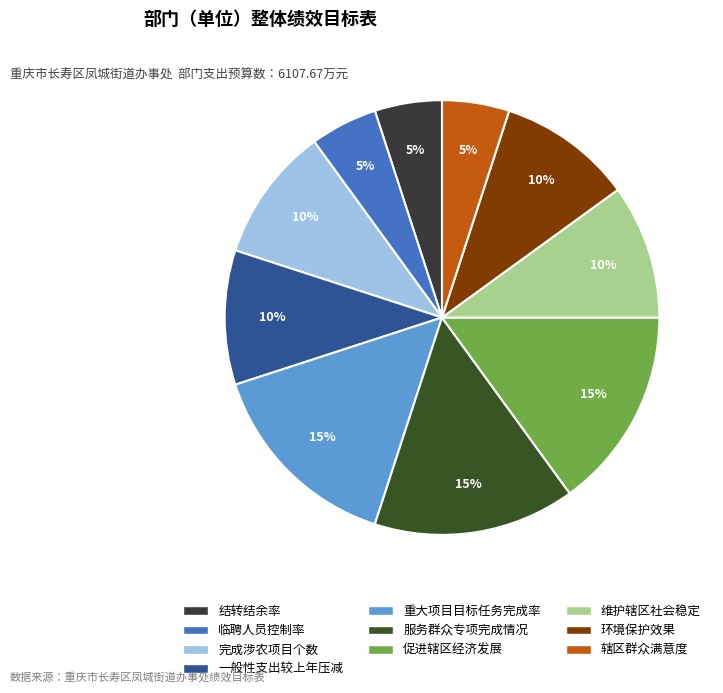

The 服务群众专项完成情况 slice represents 27% of the pie. True or false?

False